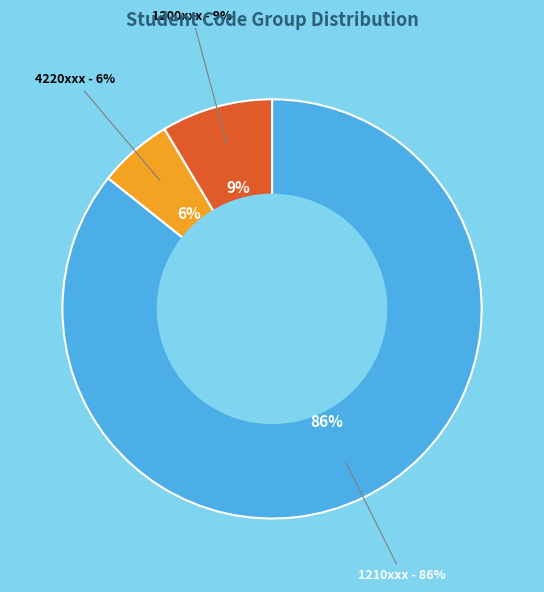

Is 1210135 the majority of the pie?

No